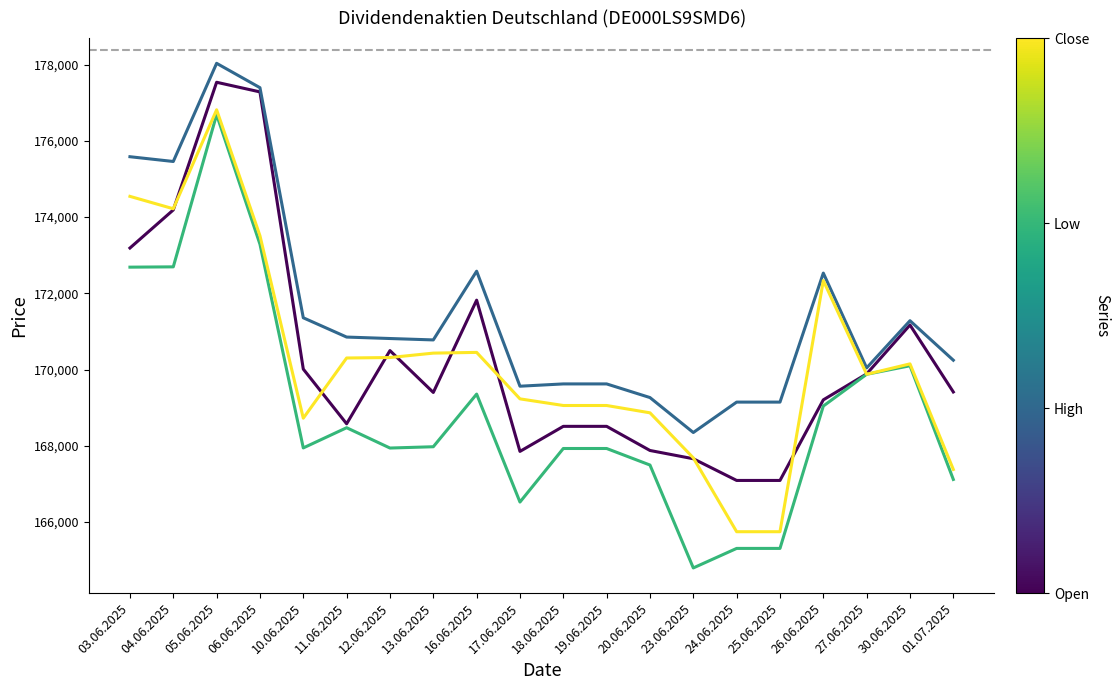

At which category is the sum across all series the highest?

05.06.2025